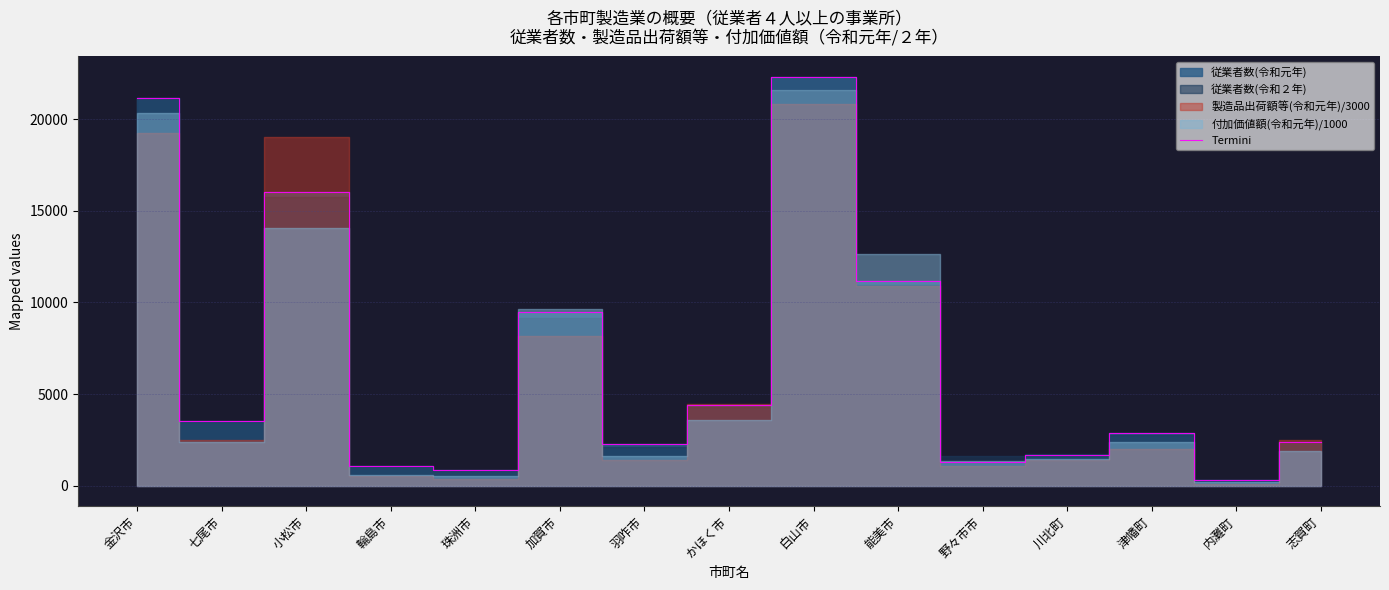

What is the change in value from 加賀市 to 白山市?

+12822